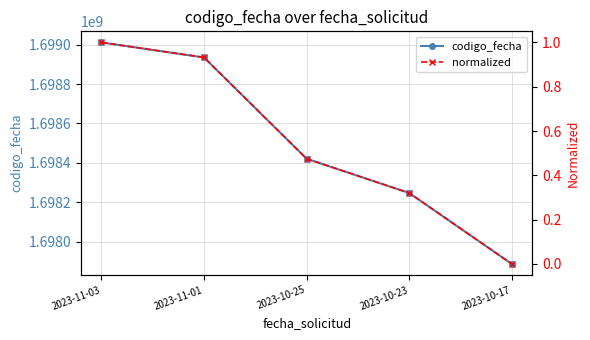

What is the sum of the codigo_fecha values at 2023-11-03 and 2023-10-23?

3397257730